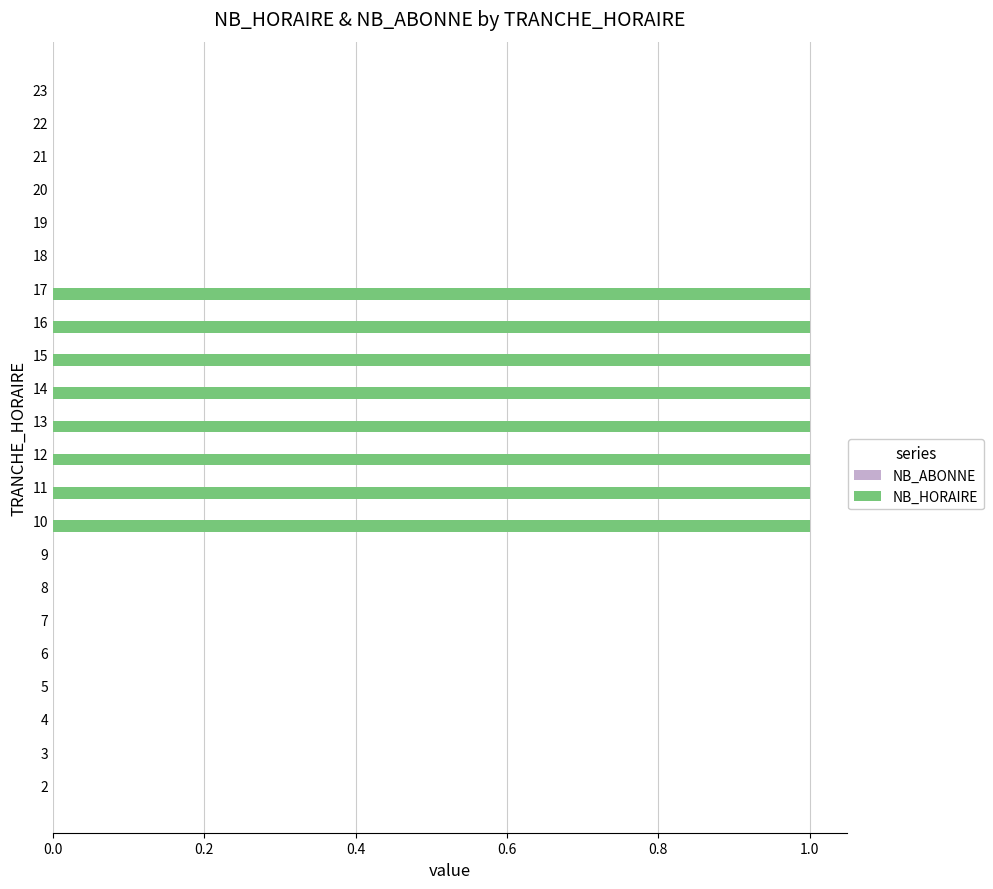

What is the sum of all values?

8